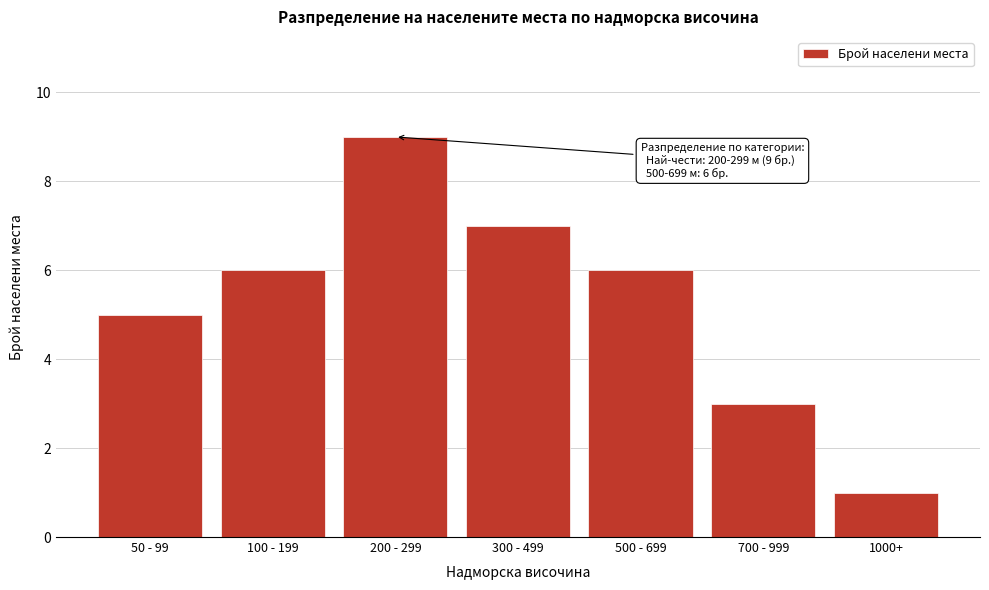

Reading right to left, list all the values displayed in this chart.

1	3	6	7	9	6	5